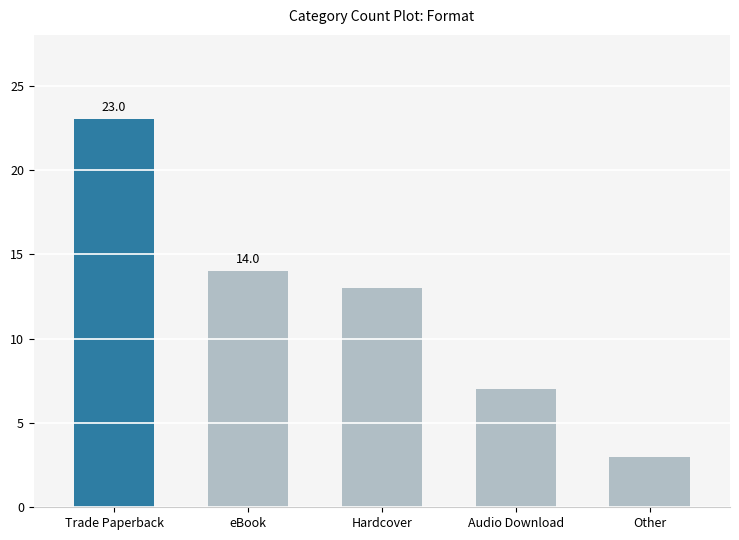

Count the number of data series in this chart.

1